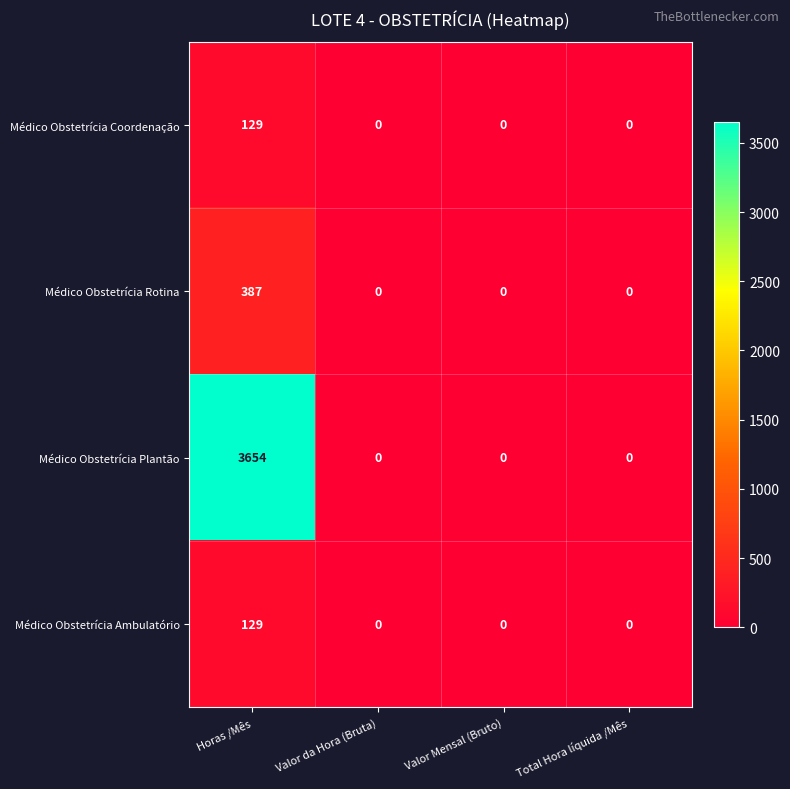

What is the difference between the maximum and second lowest values in the Médico Obstetrícia Ambulatório series?

129